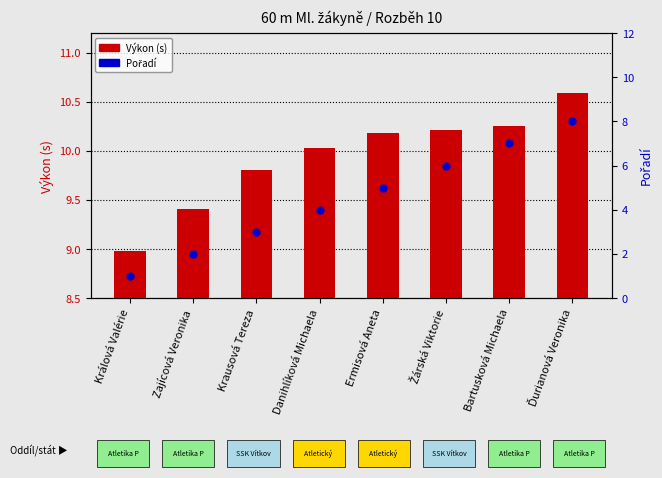

What is the total value across all series at Králová Valérie?

10.0